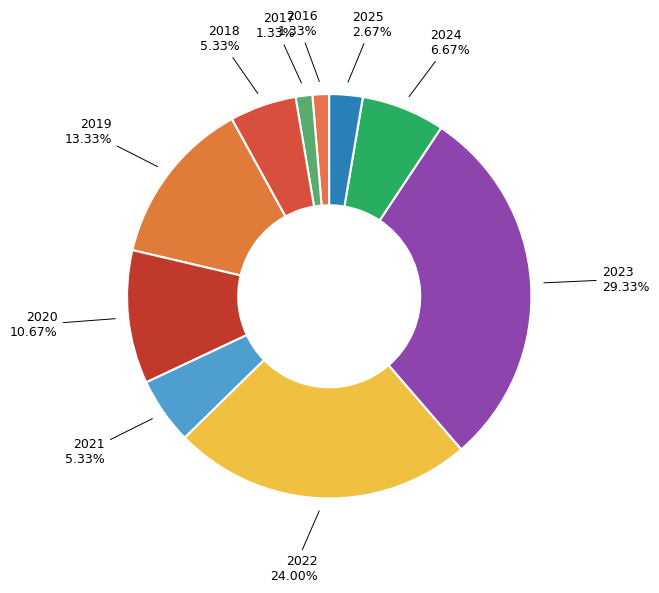

Which slice is the largest?

2023